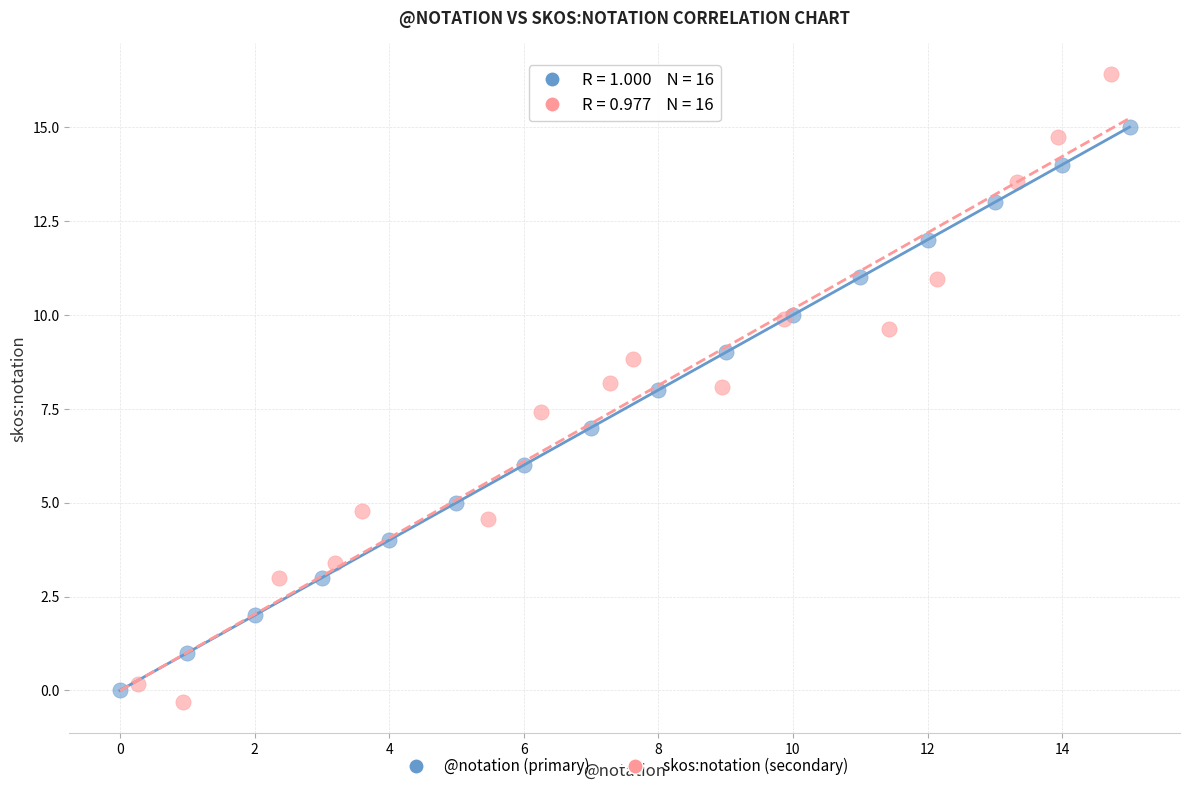

Which series reaches the maximum Y coordinate?

skos:notation (secondary)